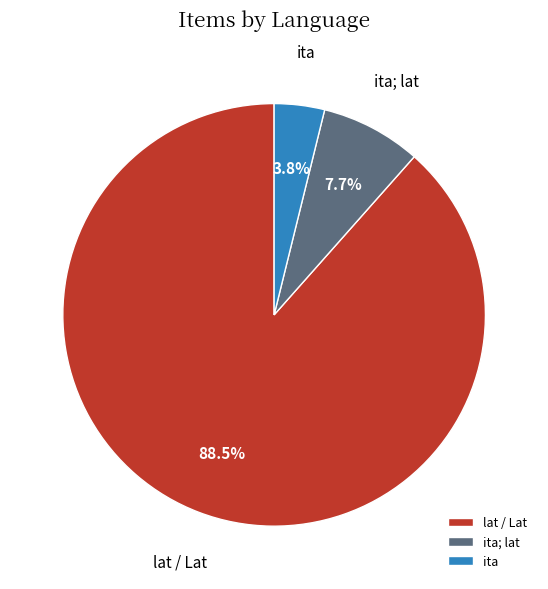

Between ita; lat and ita, which is larger?

ita; lat